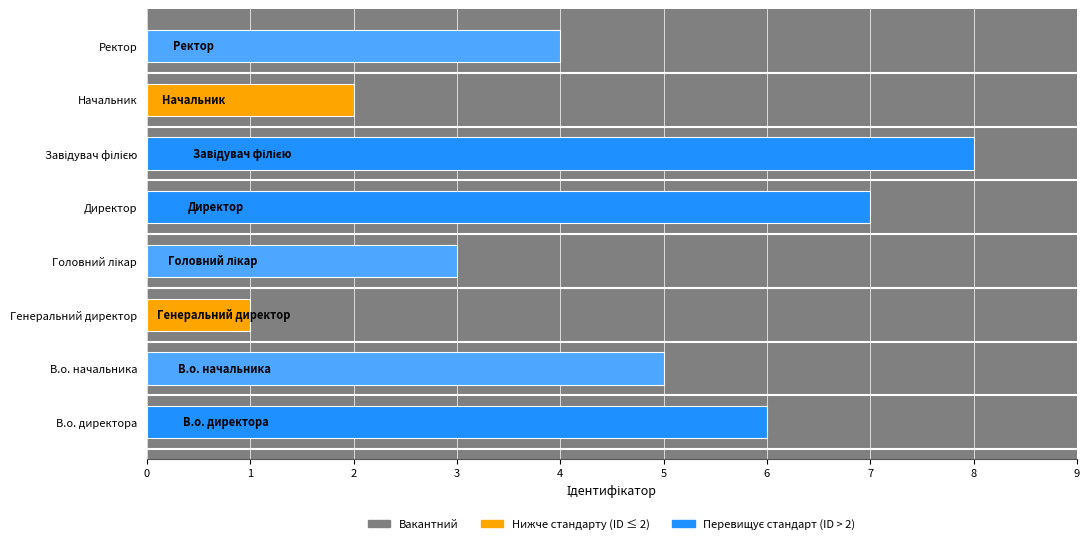

What is the difference between the values at Директор and Ректор?

3